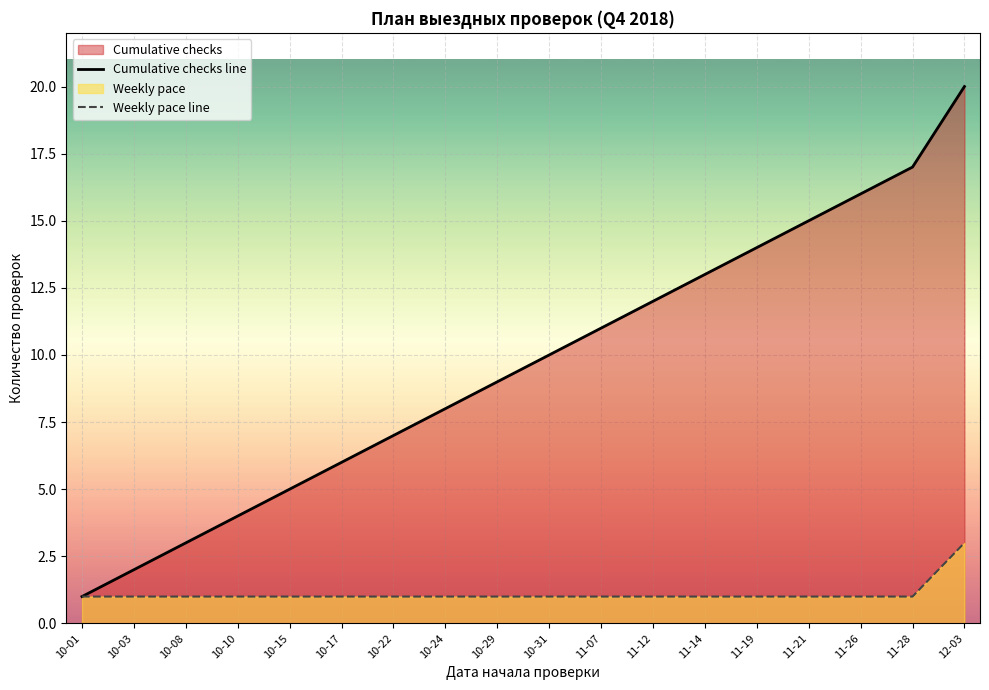

Does the chart display data point markers on the line(s)?

No